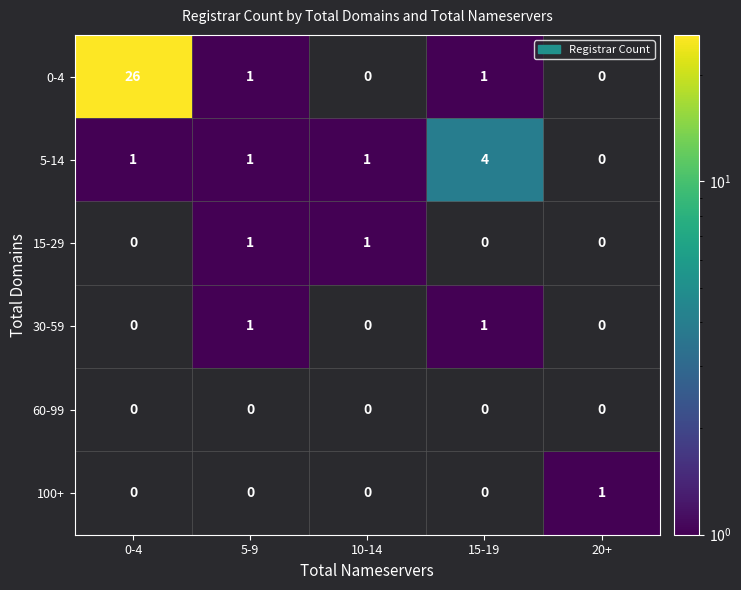

The value of 60-99 at 15-19 is 0. True or false?

True